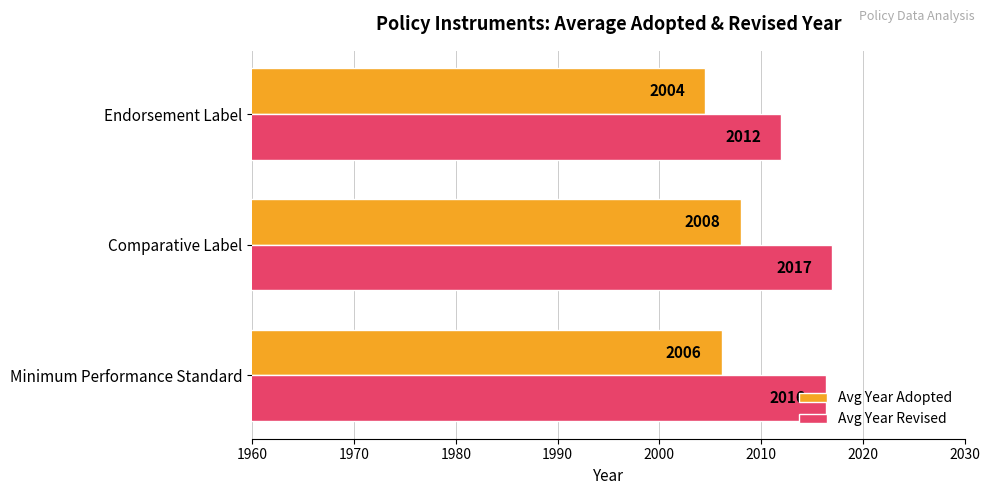

Read the Avg Year Revised value at Minimum Performance Standard.

2016.3